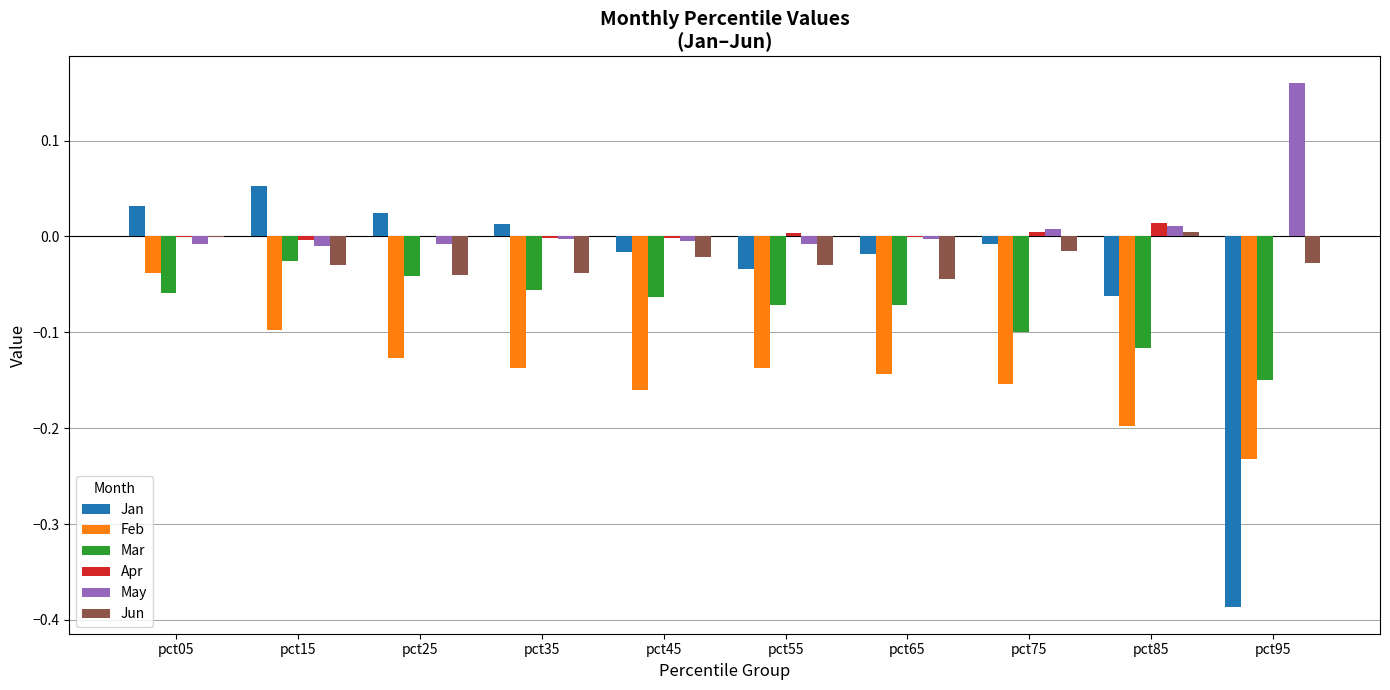

Which series changed the most between pct05 and pct35?

Feb